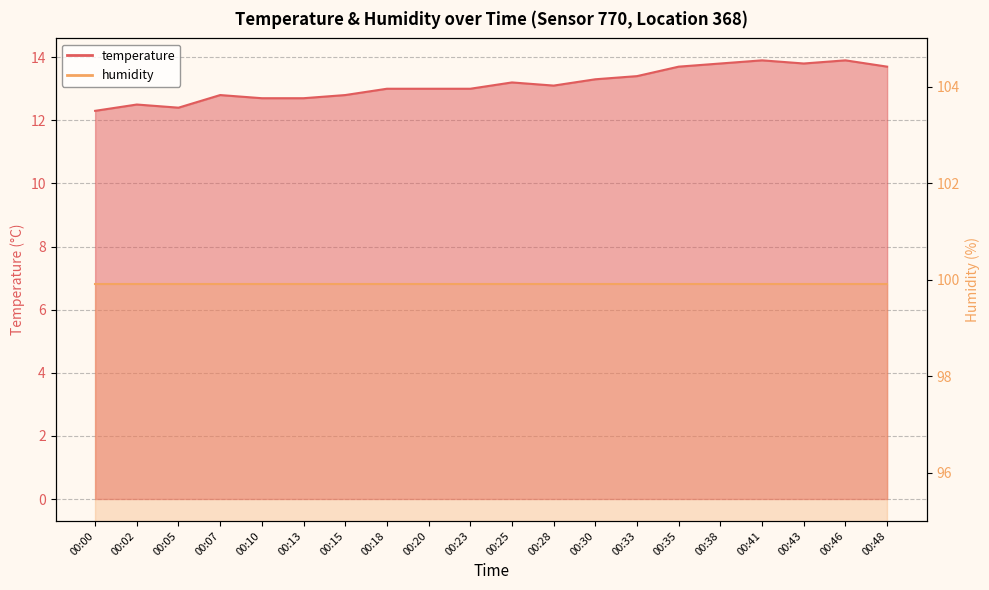

How many values exceed 13?

10